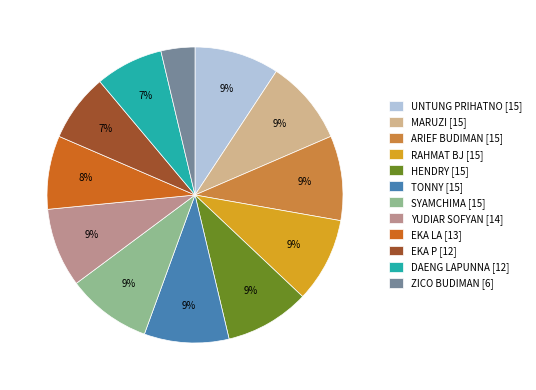

Between ZICO BUDIMAN [6] and DAENG LAPUNNA [12], which is larger?

DAENG LAPUNNA [12]